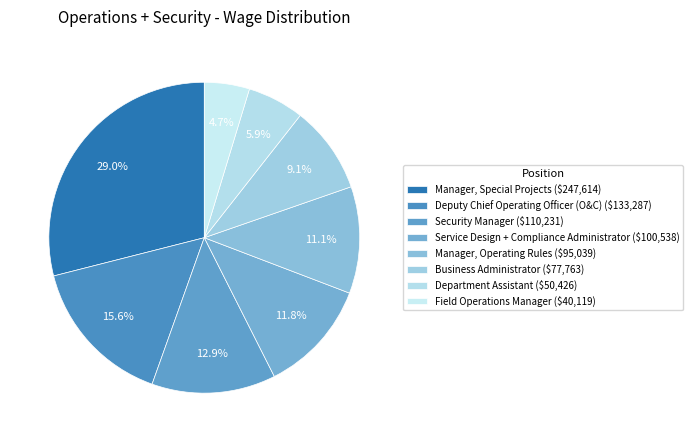

What is the largest slice in the pie chart?

Manager, Special Projects